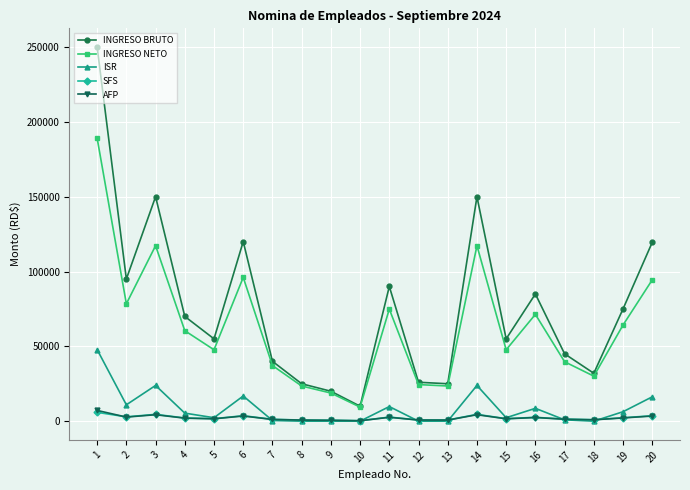

Where does the AFP series first go above 2009?

1